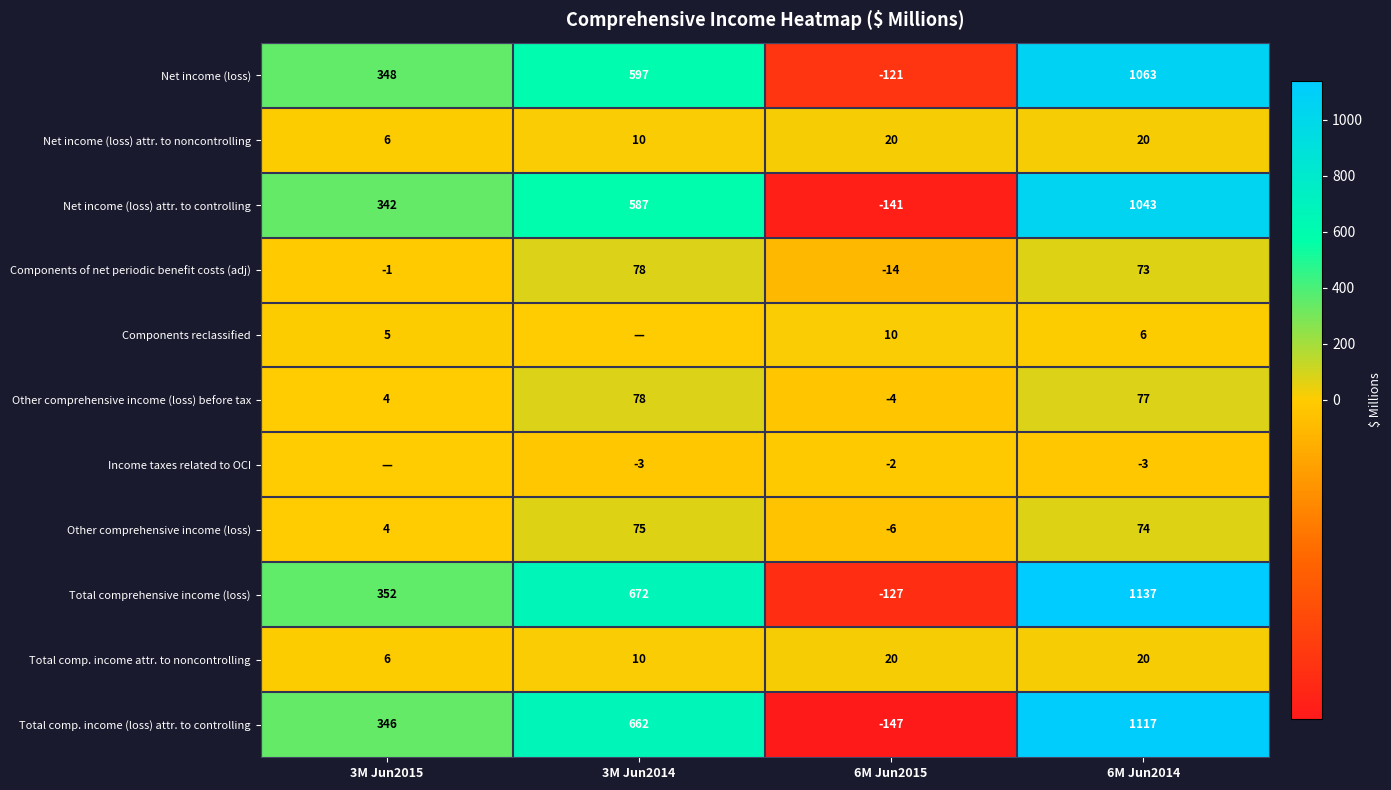

At which label does Components of net periodic benefit costs (adj) reach its minimum?

6M Jun2015